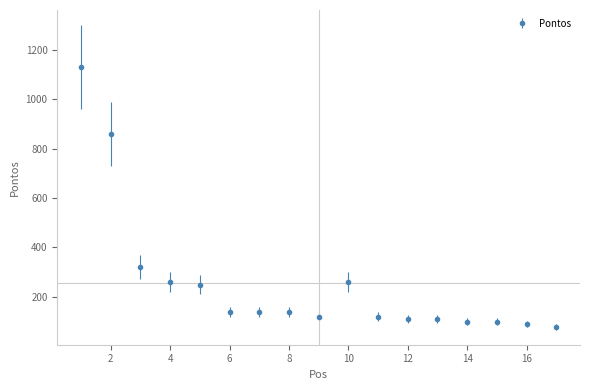

What is the difference between the maximum and second lowest values?

1040